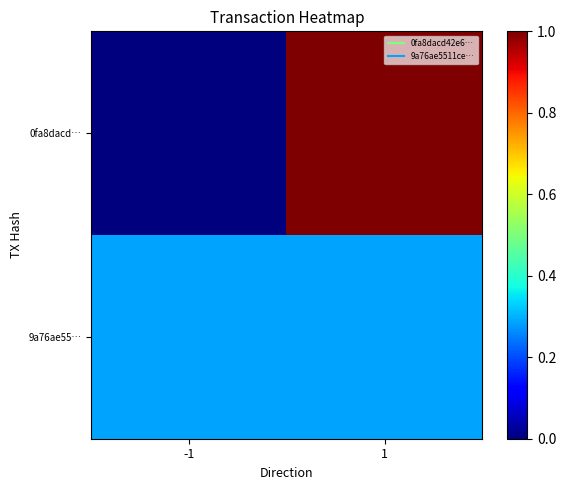

Which has a higher value, -1 or 1?

1